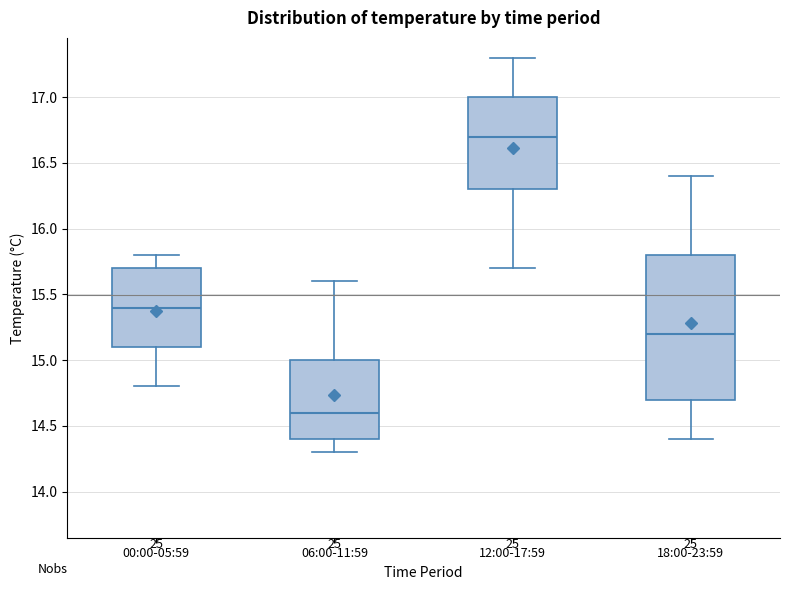

Where does the median line of the box for 18:00-23:59 sit on the y-axis? The values are not printed on the chart, so give them approximately, as read against the axis.

15.2